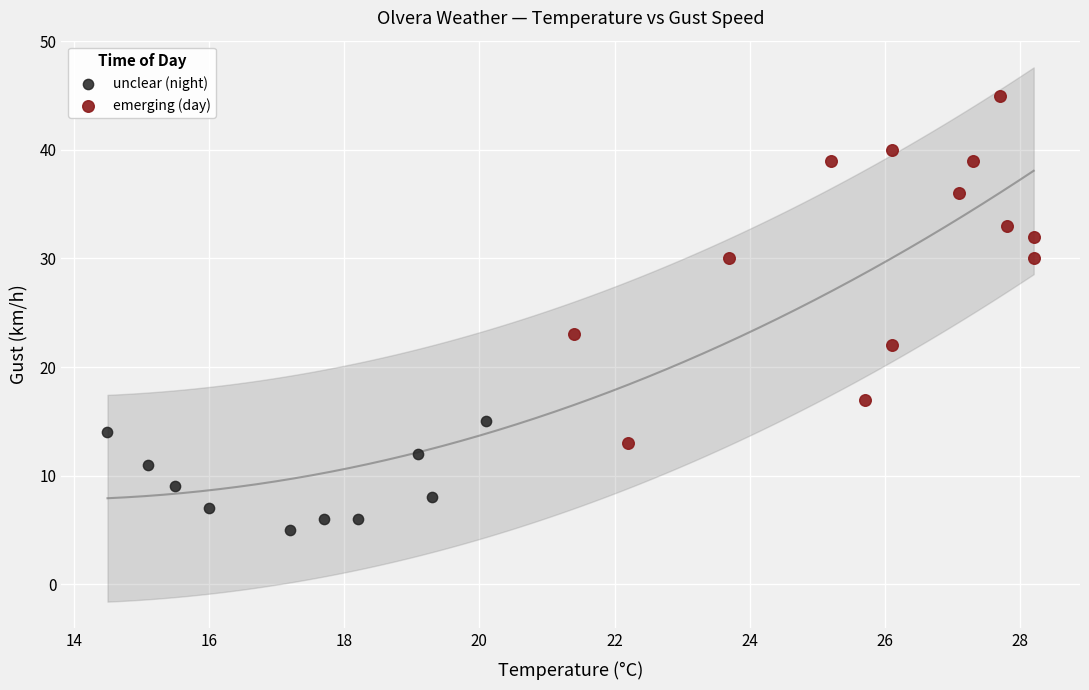

Which series contains the highest Y value?

emerging (day)